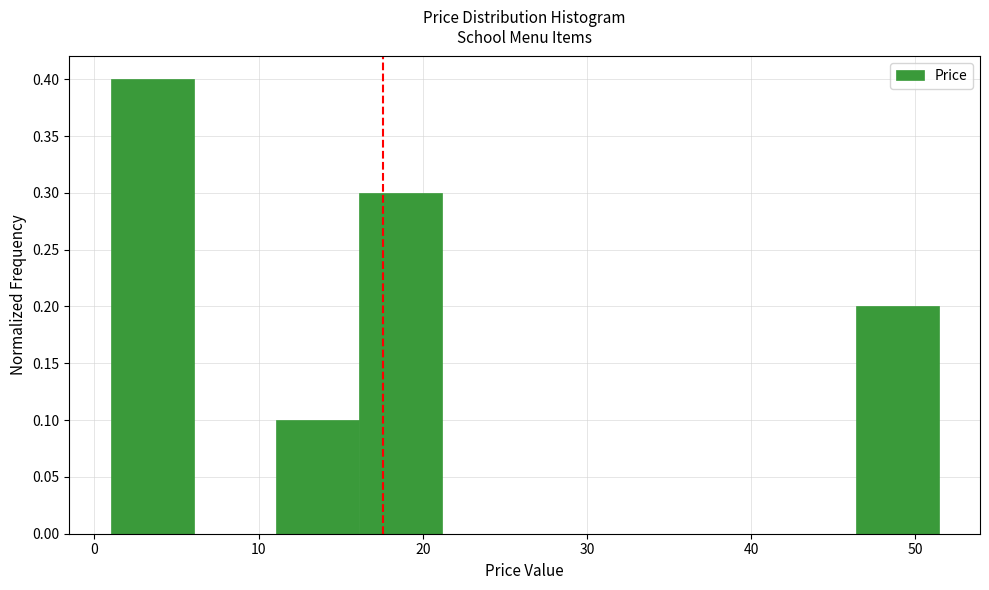

What is the height of the bar covering 1 to 6 on the x-axis? Neither the bar edges nor the heights are printed on the chart, so give them approximately, as read against the axes.

0.4